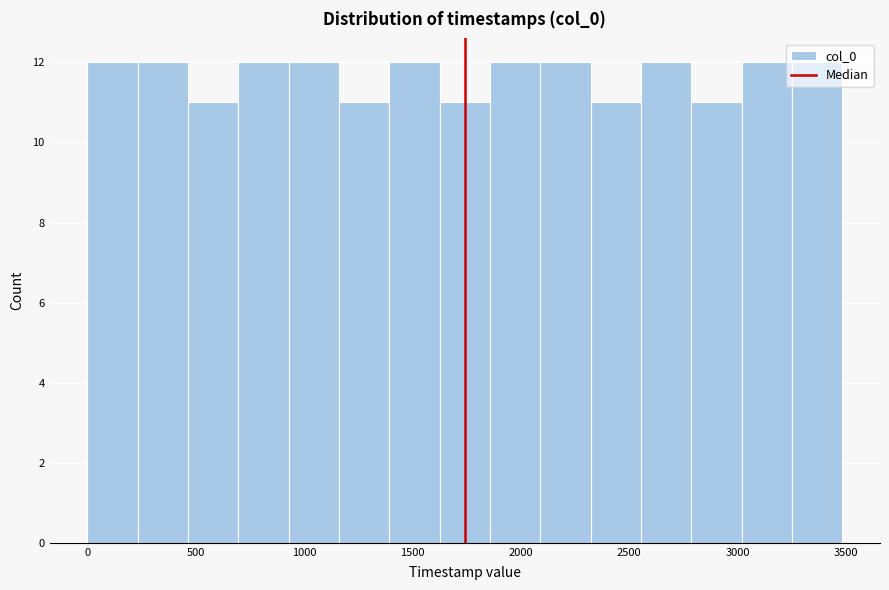

How tall is the bar that spans 250 to 450 on the x-axis? Neither the bar edges nor the heights are printed on the chart, so give them approximately, as read against the axes.

12